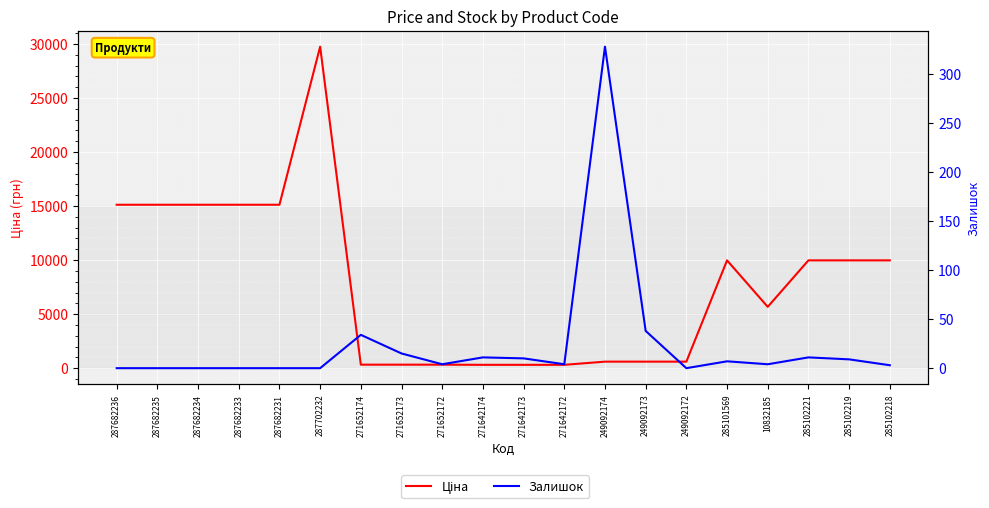

At how many categories does at least one series exceed 29111?

1